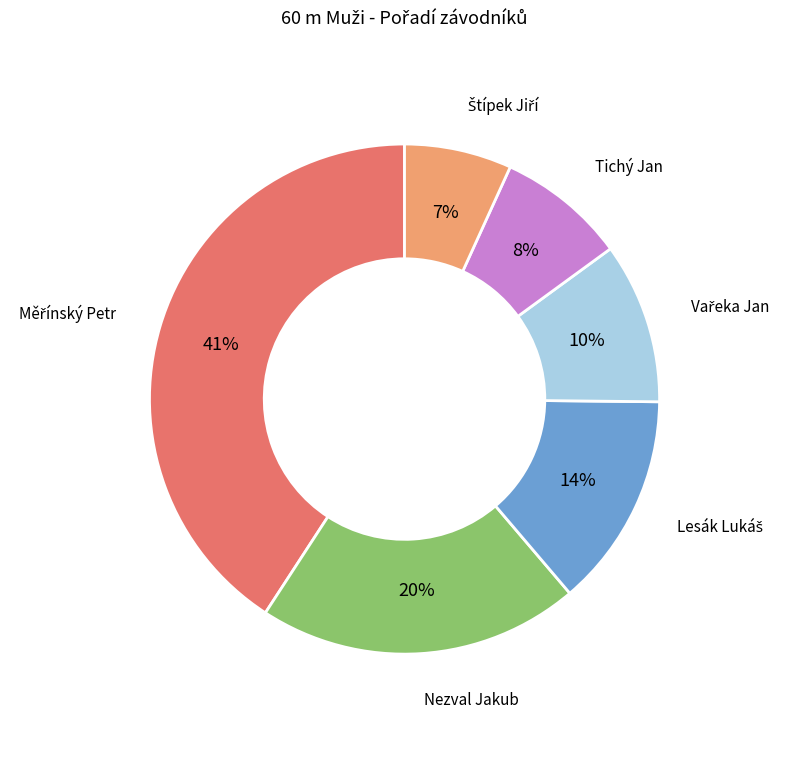

To the nearest percent, what is the average slice percentage?

17%